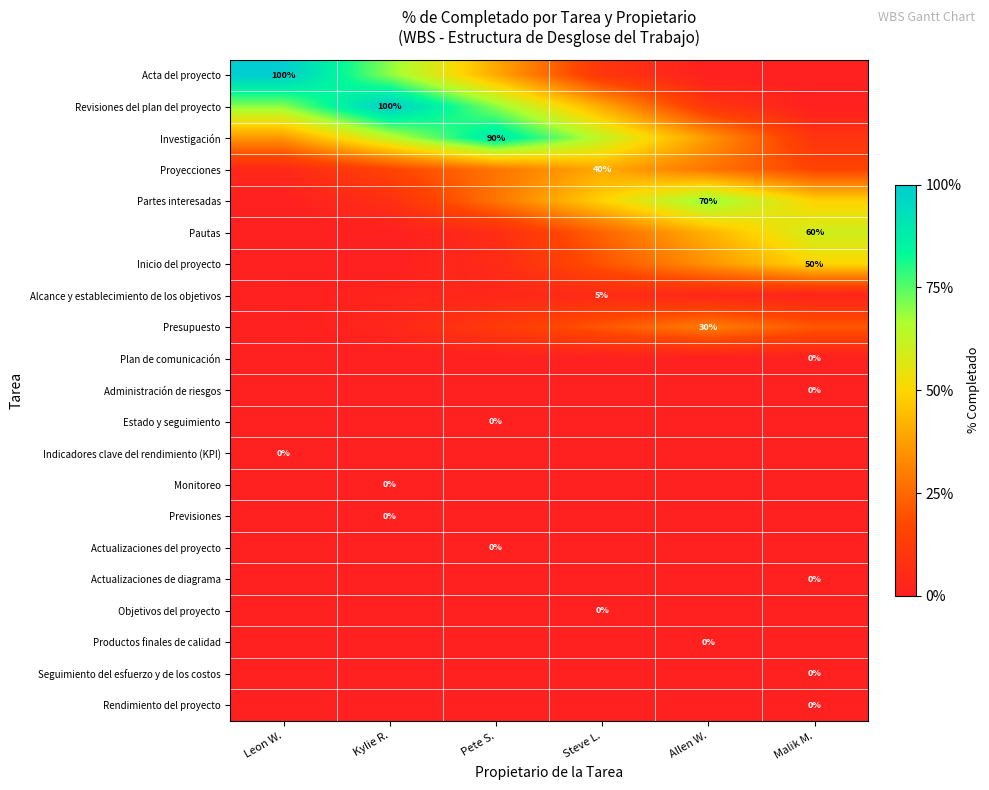

Which series changed the most between Kylie R. and Steve L.?

Revisiones del plan del proyecto